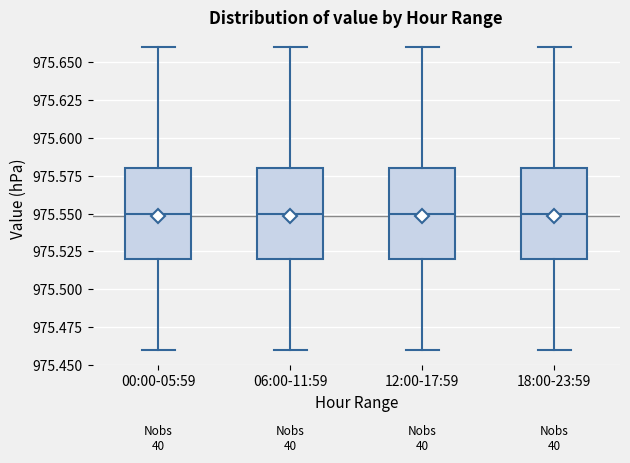

Reading left to right, transcribe this box plot: for each box, give where its median line is, the range the box spans, and where its two whiskers end, as read against the y-axis. The values are not printed on the chart, so give them approximately, as read against the axis.

00:00-05:59: median 975.55, box 975.52 to 975.58, whiskers 975.46 to 975.66
06:00-11:59: median 975.55, box 975.52 to 975.58, whiskers 975.46 to 975.66
12:00-17:59: median 975.55, box 975.52 to 975.58, whiskers 975.46 to 975.66
18:00-23:59: median 975.55, box 975.52 to 975.58, whiskers 975.46 to 975.66